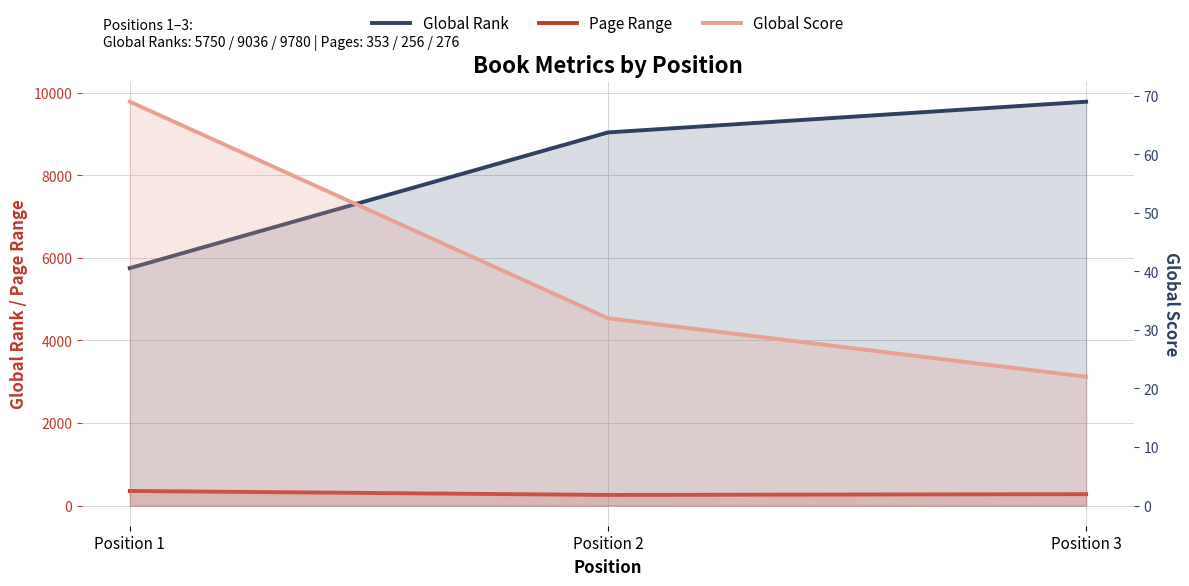

What is the value of the Global Rank point at the 1st from the left?

5750